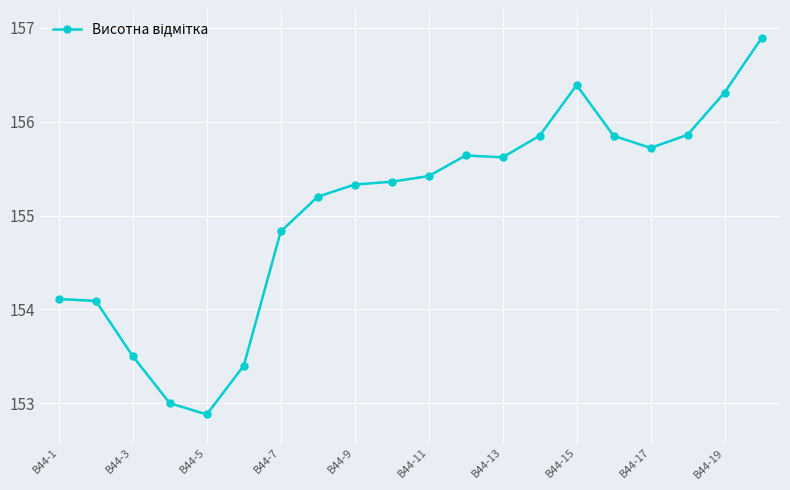

How many data points are less than 155?

7